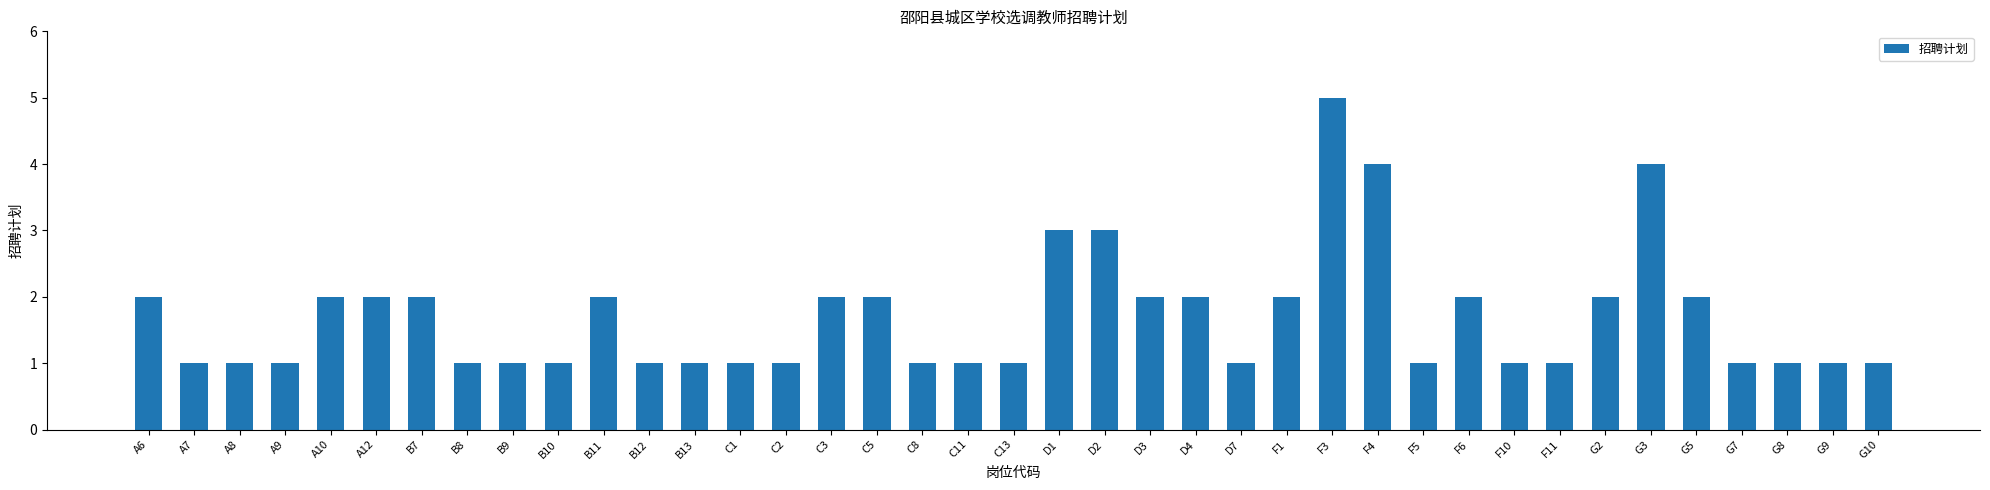

What is the sum of all values?

66